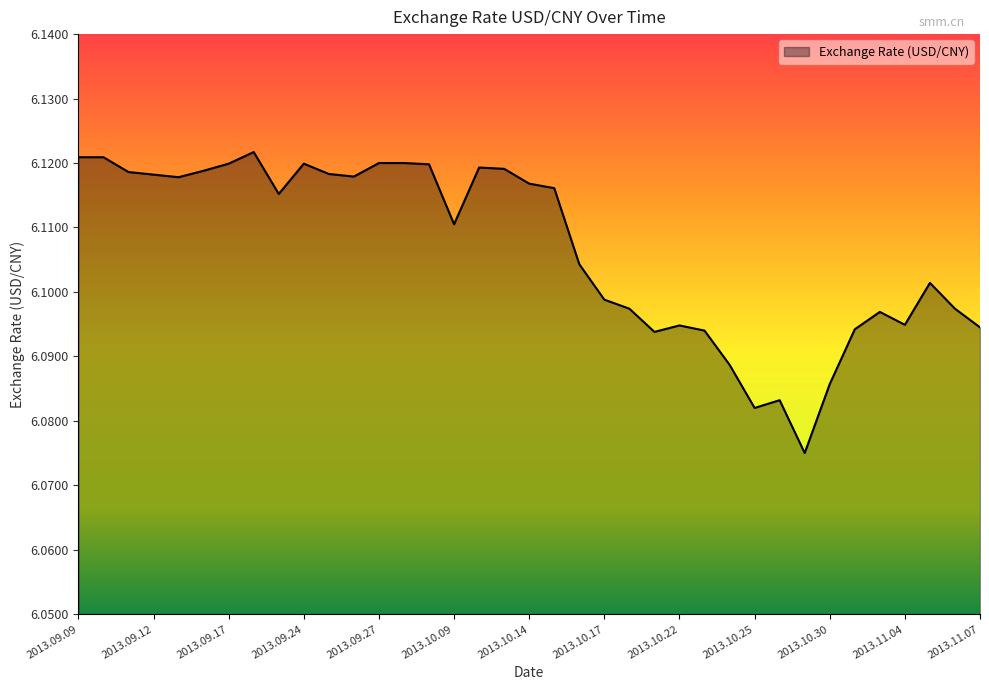

How many lines are shown in the chart?

1